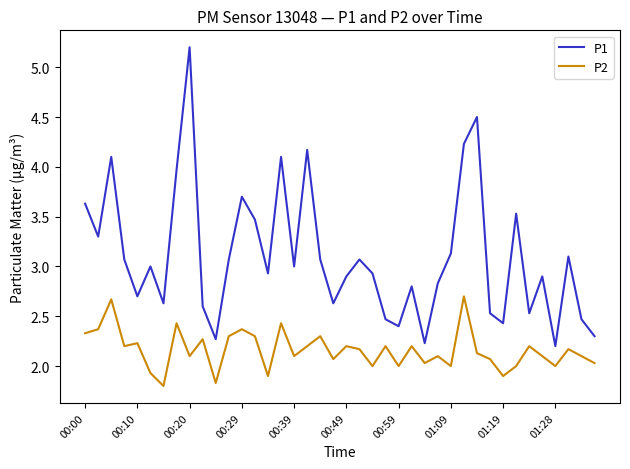

Which series has the largest range (max minus min)?

P1